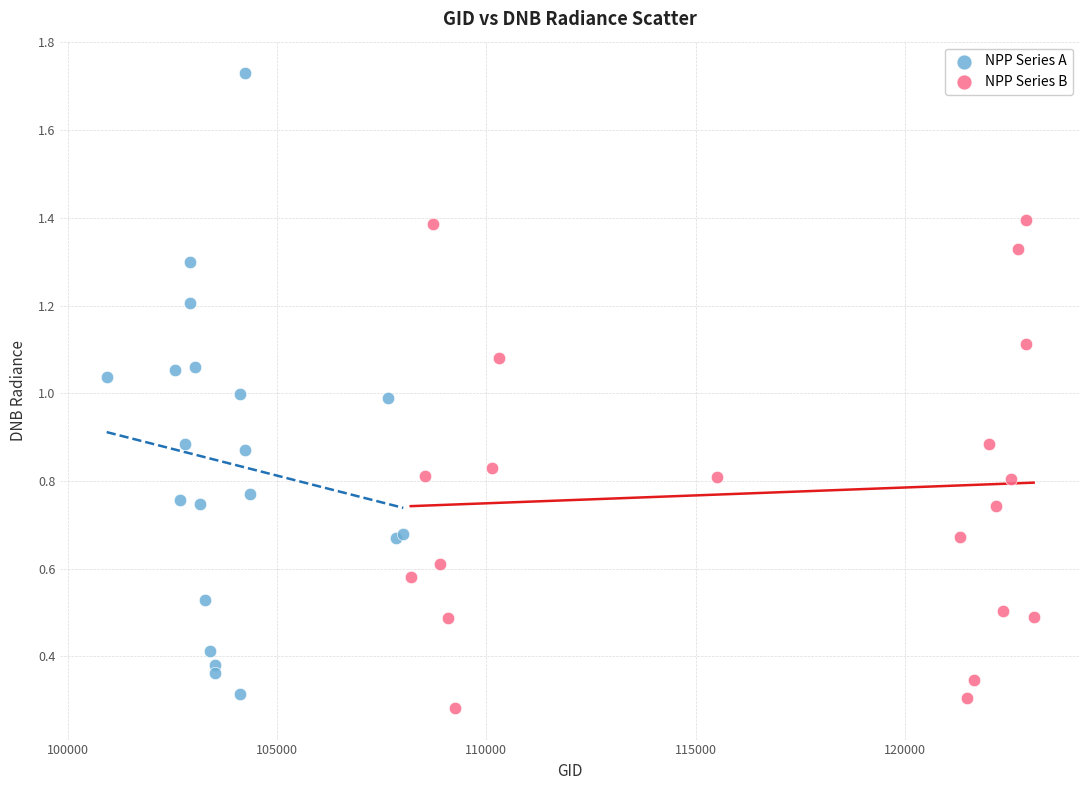

Which series has the largest Y range (max minus min)?

NPP Series A